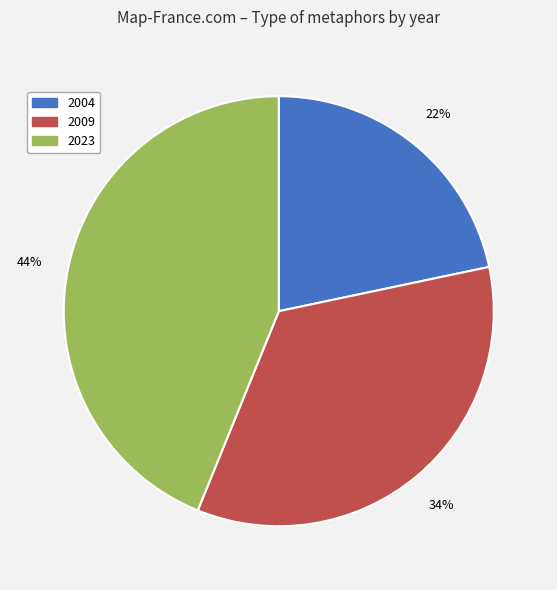

How many segments does this pie chart have?

3